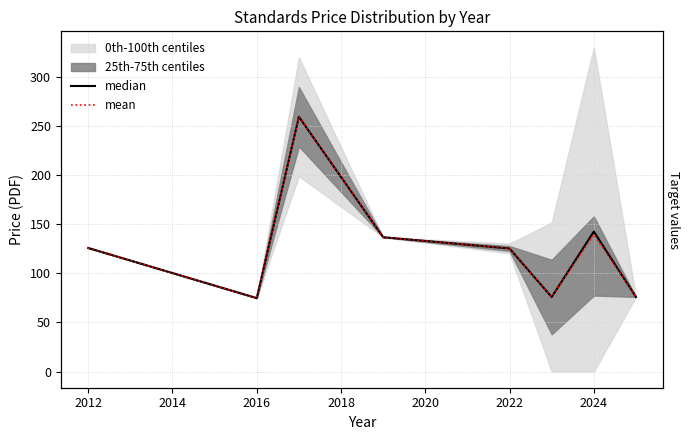

True or false: median has more than 1 interior local peaks.

True